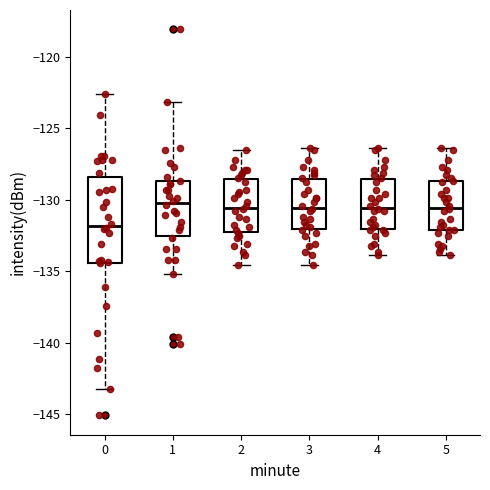

Where is the lower edge of the box at x = 0 on the y-axis? The values are not printed on the chart, so give them approximately, as read against the axis.

-134.5